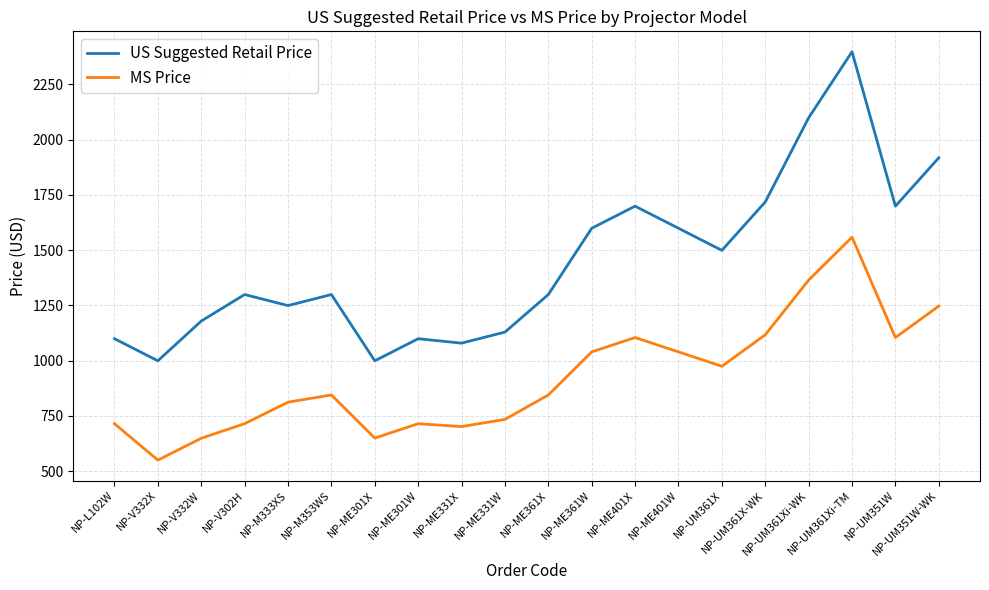

True or false: US Suggested Retail Price and MS Price cross at least once.

False